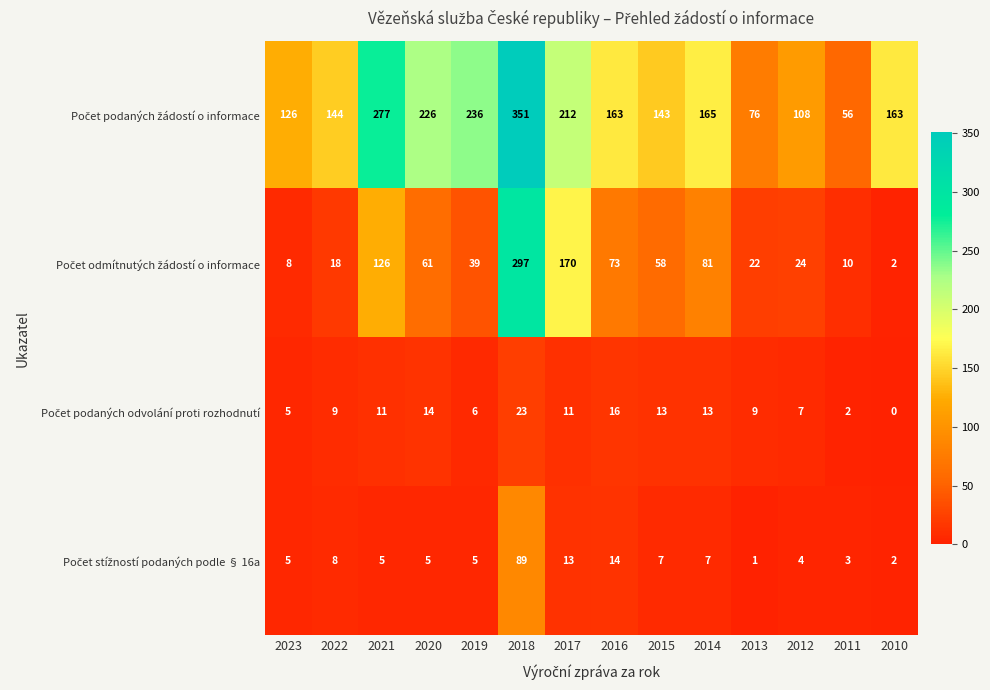

At which category is the sum across all series the highest?

2018